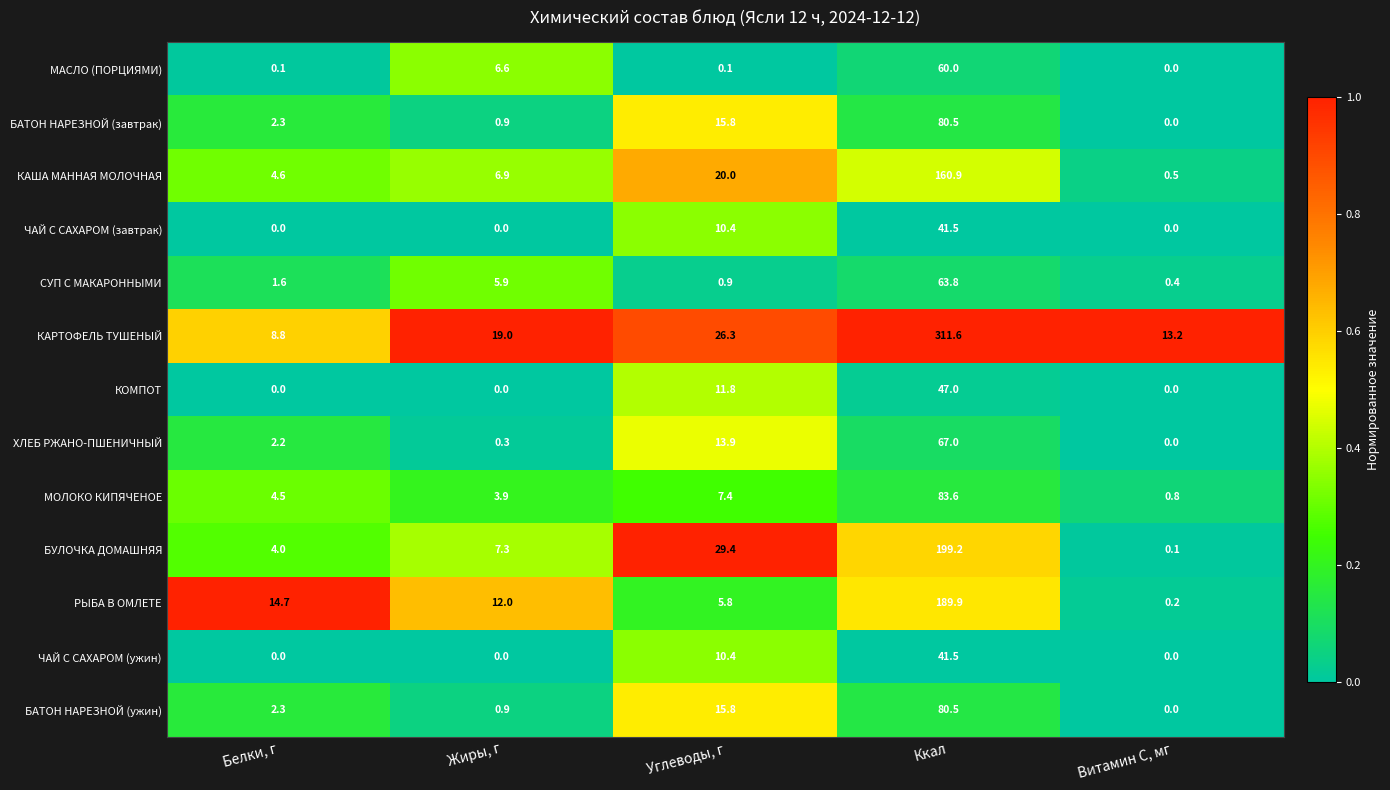

What is the greatest value displayed?

311.6